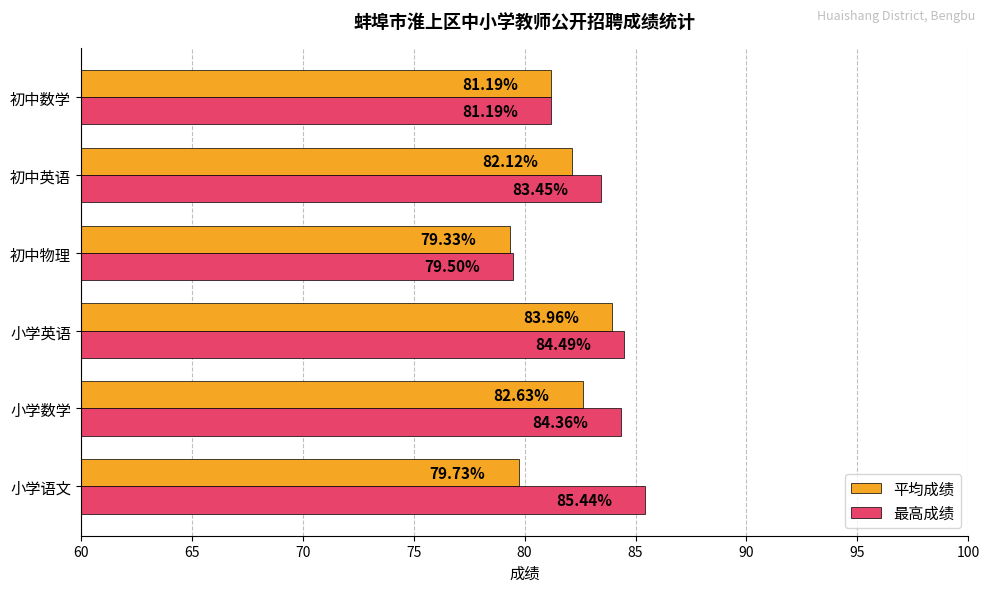

At which label does 平均成绩 reach its minimum?

初中物理